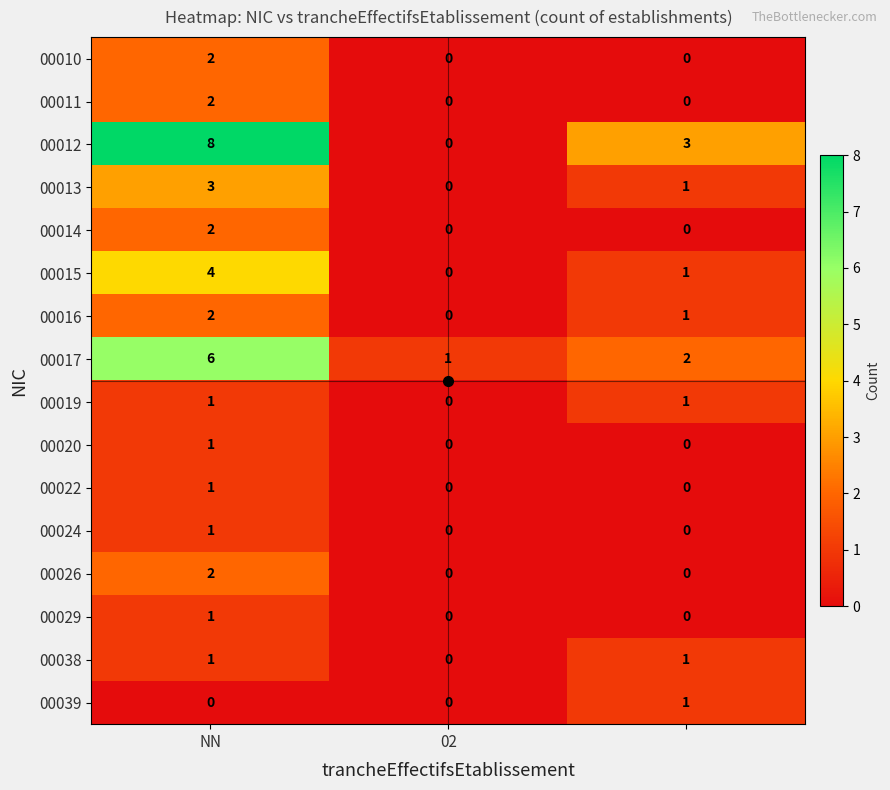

Which series has the largest range (max minus min)?

00012